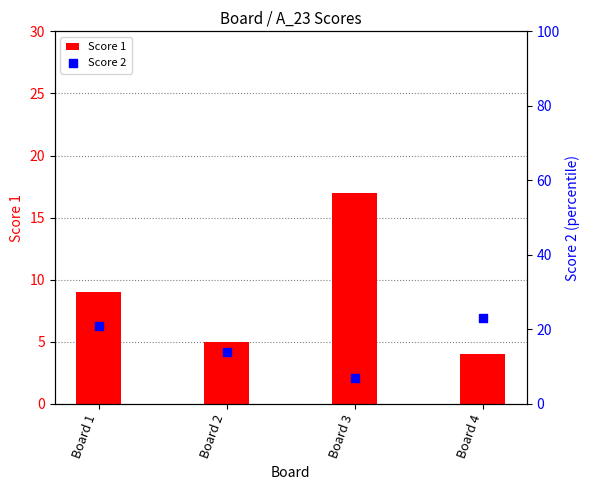

What are all the series names shown in the legend?

Score 1, Score 2